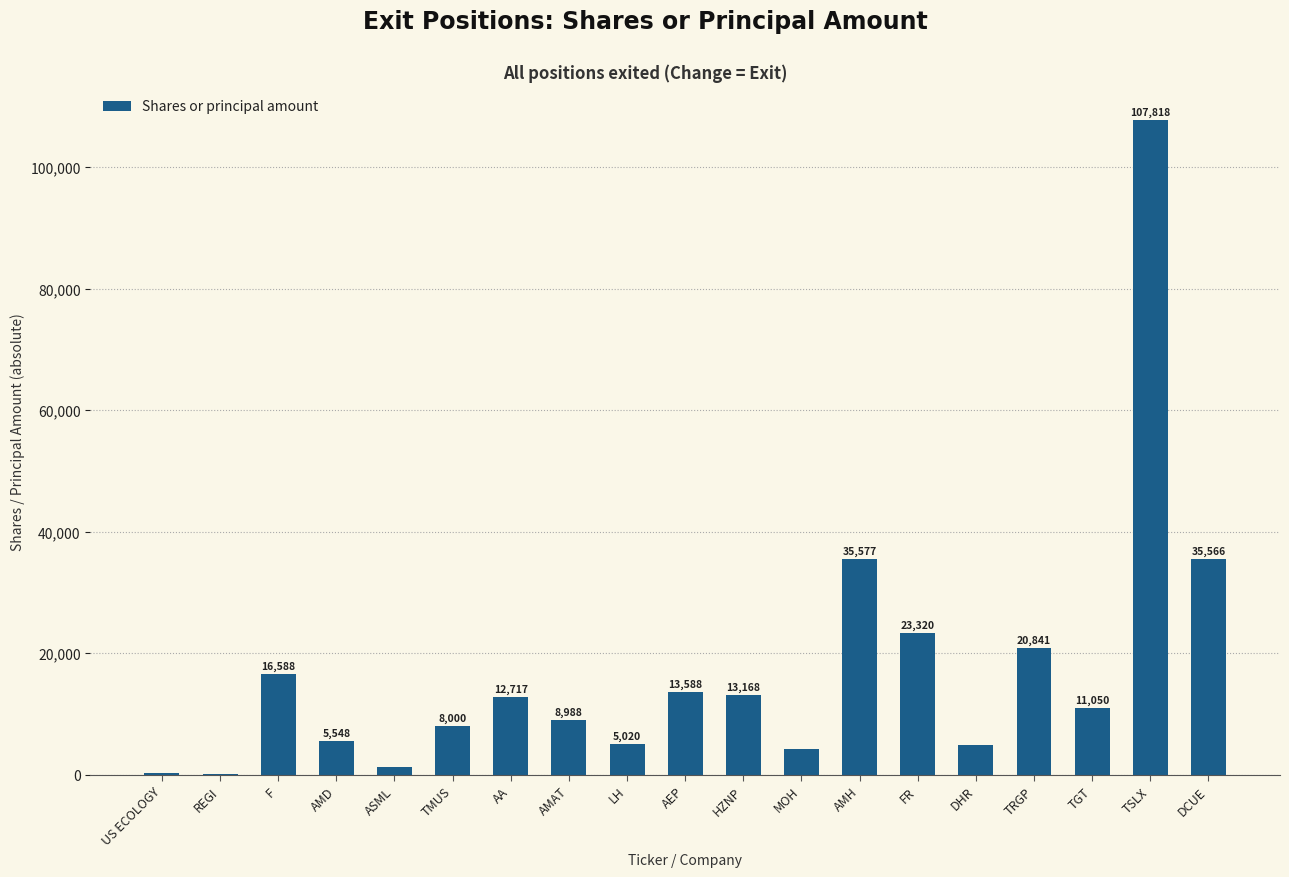

What is the average value?

17294